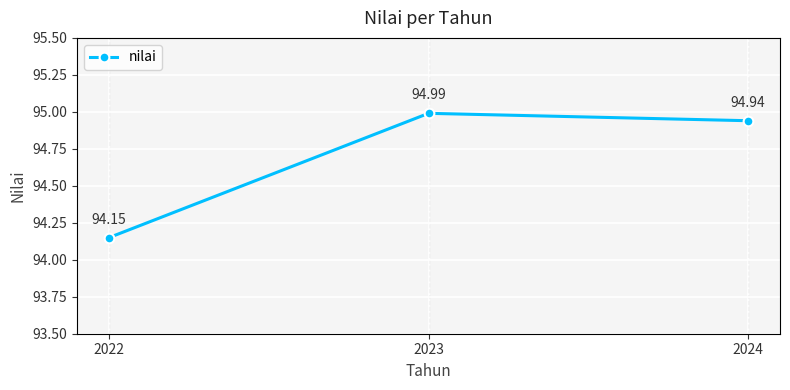

Which category has the highest value across all series?

2023